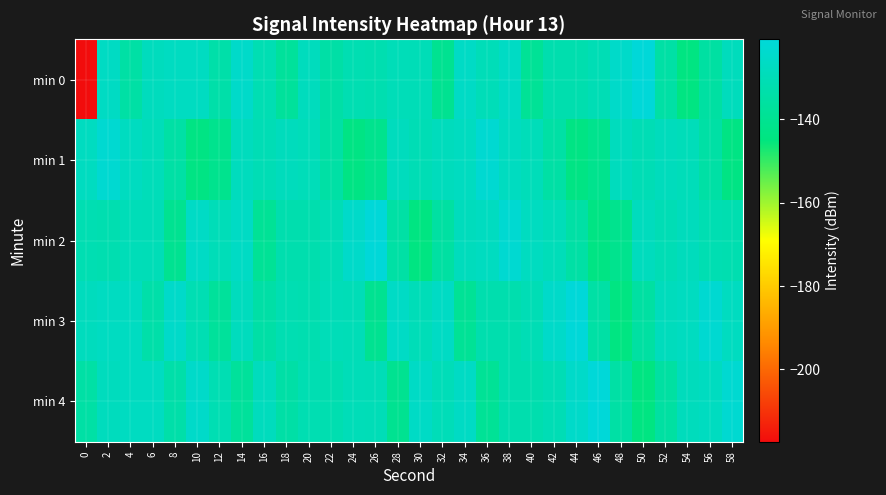

Between 54 and 34, which is larger?

34